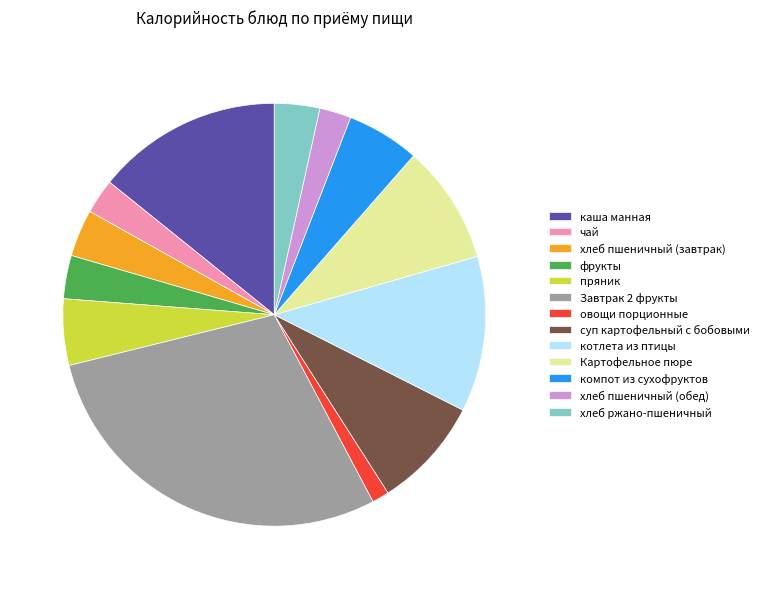

Which has a higher value, чай or компот из сухофруктов?

компот из сухофруктов